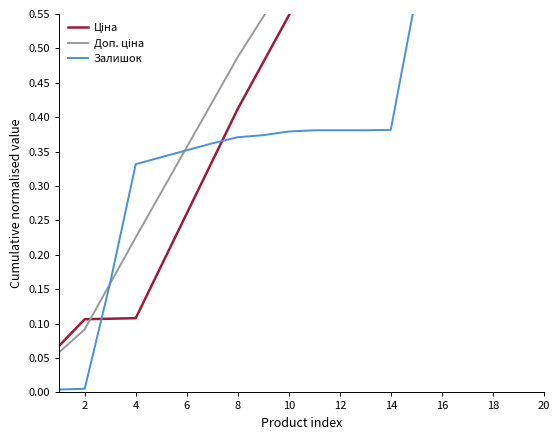

Does the chart have visible grid lines?

No